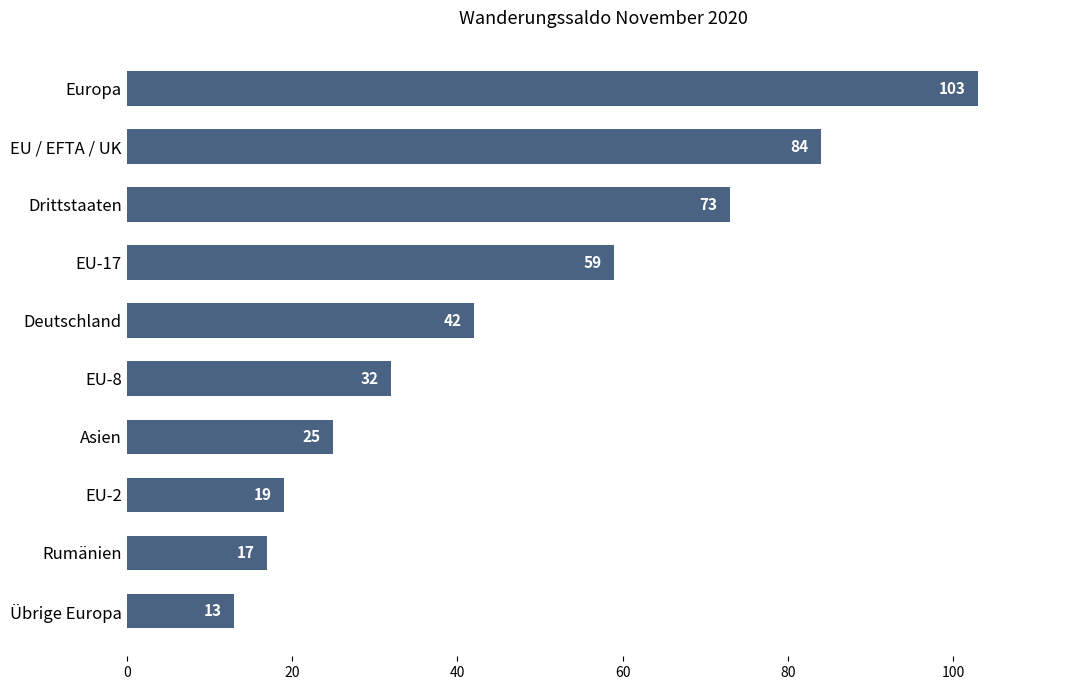

List the labels in order of value, smallest first.

Übrige Europa, Rumänien, EU-2, Asien, EU-8, Deutschland, EU-17, Drittstaaten, EU / EFTA / UK, Europa